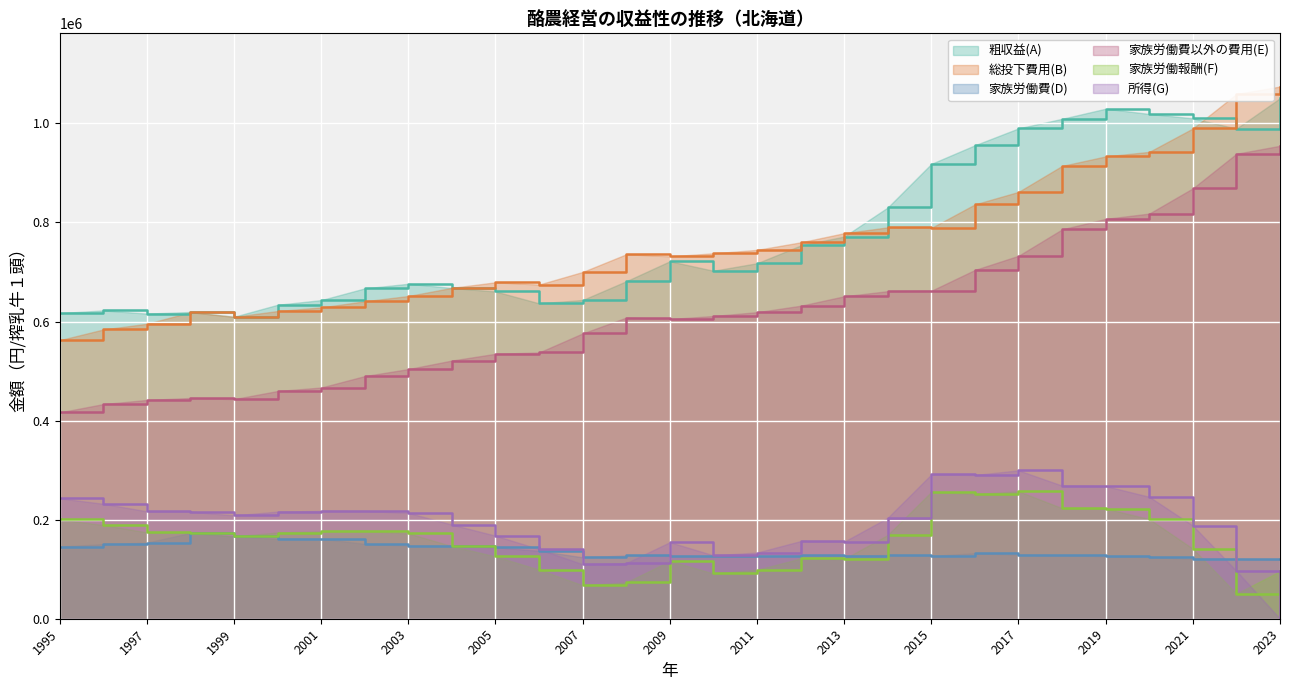

What is the sum of the 粗収益(A) values at 2006 and 2017?

1626764